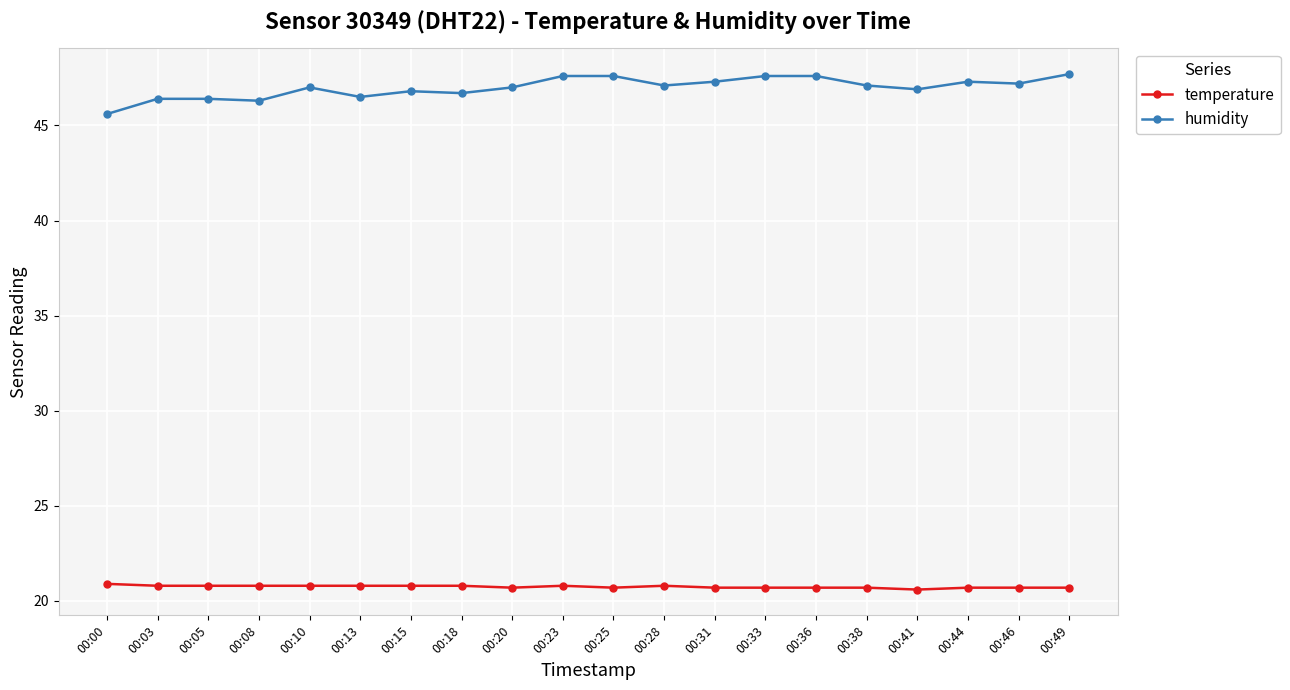

What is the sum of all temperature values?

415.0